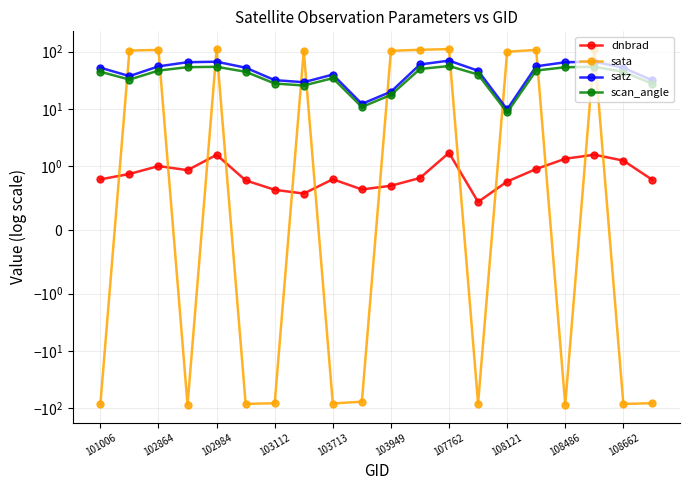

How many lines are shown in the chart?

4